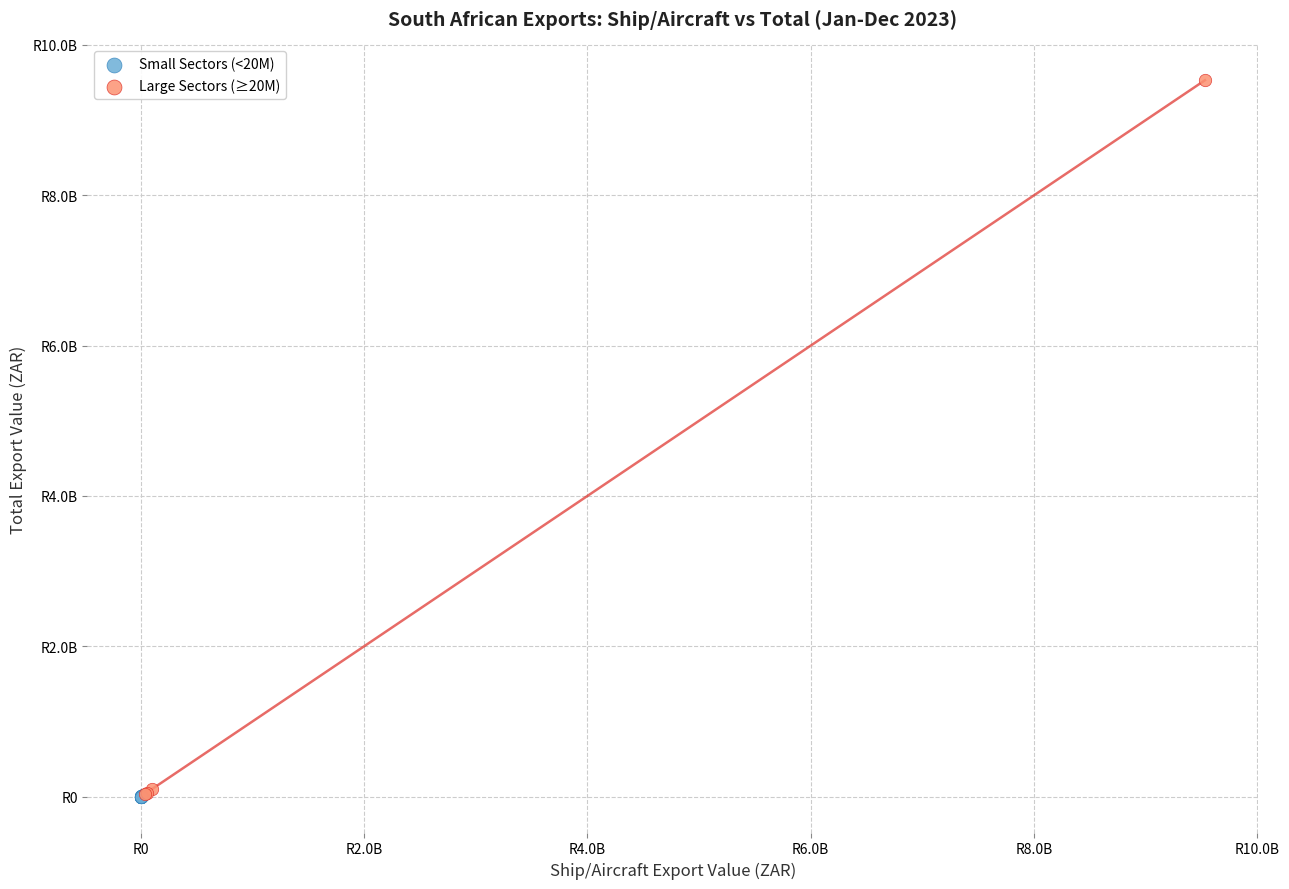

Which series contains the highest Y value?

Large Sectors (≥20M)